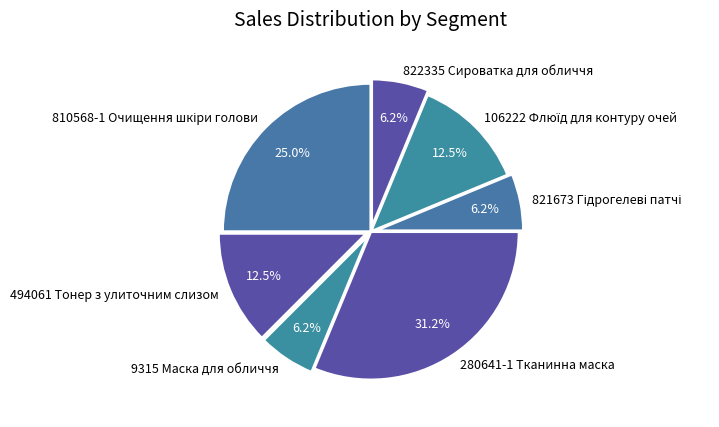

Which slice is the largest?

280641-1 Тканинна маска